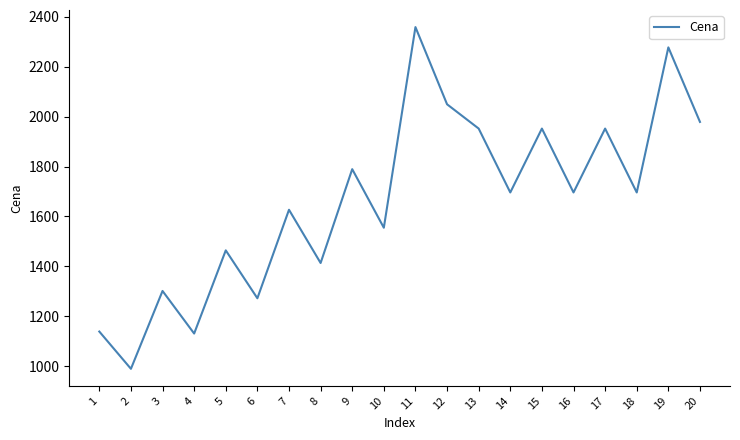

What is the change in value from 4 to 5?

+333.3